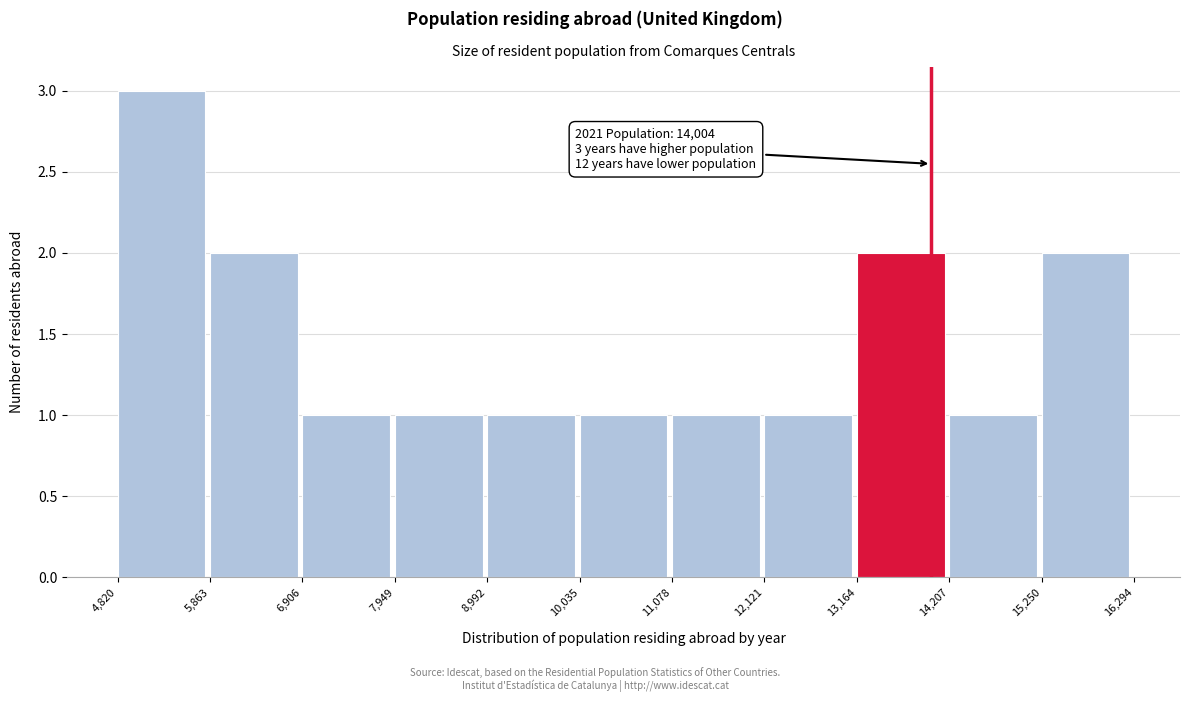

Which range on the x-axis has the tallest bar?

4,820 to 5,863